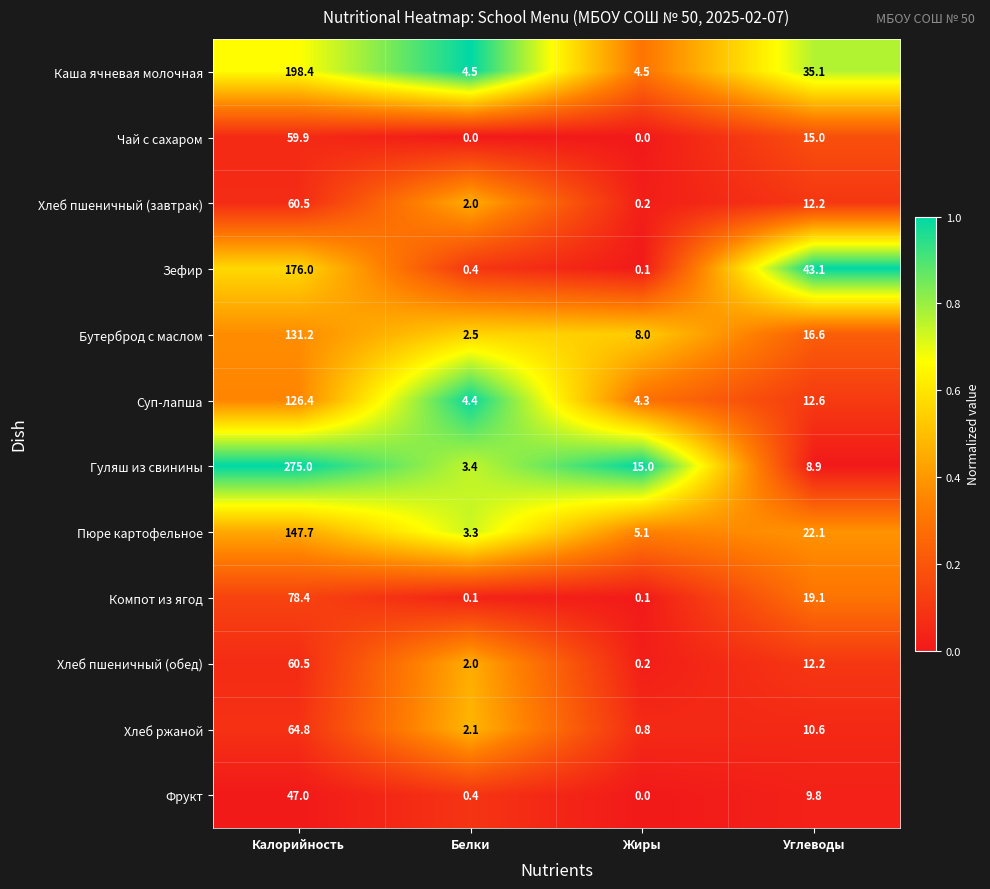

At how many categories does at least one series exceed 0?

4